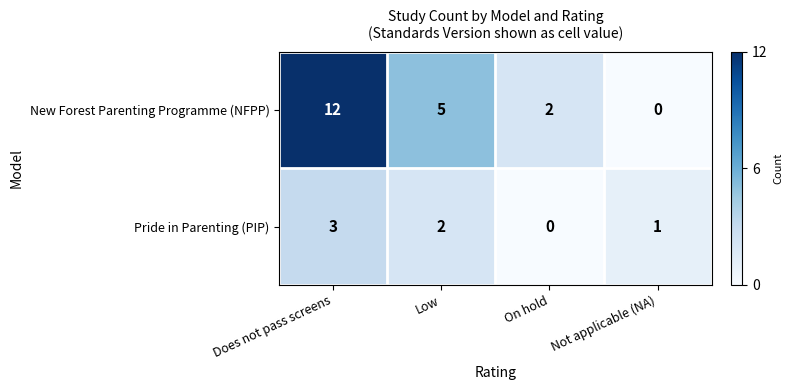

What is the difference between the maximum and minimum values in the New Forest Parenting Programme (NFPP) series?

12